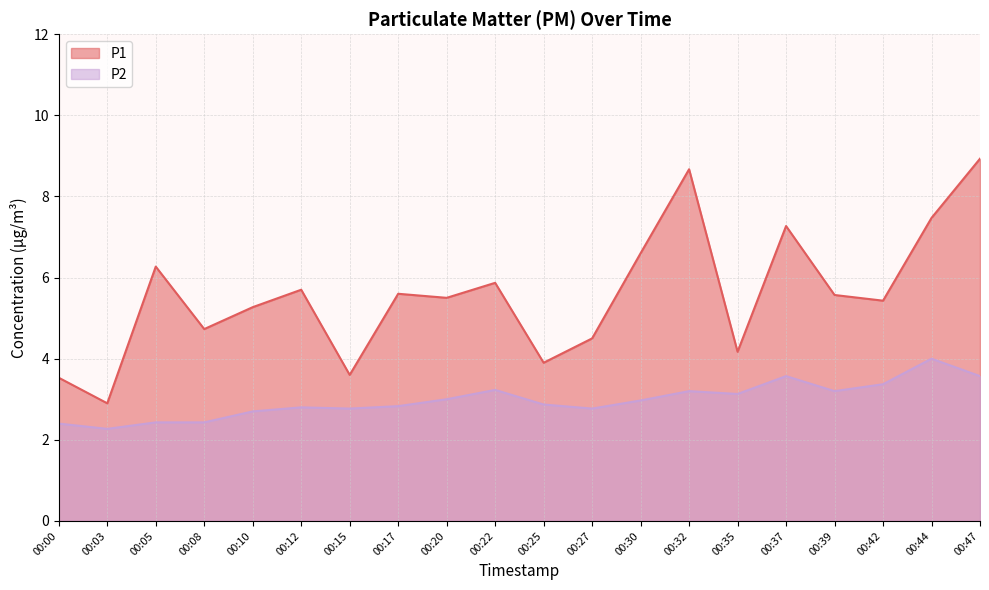

Which series has the widest spread of values?

P1